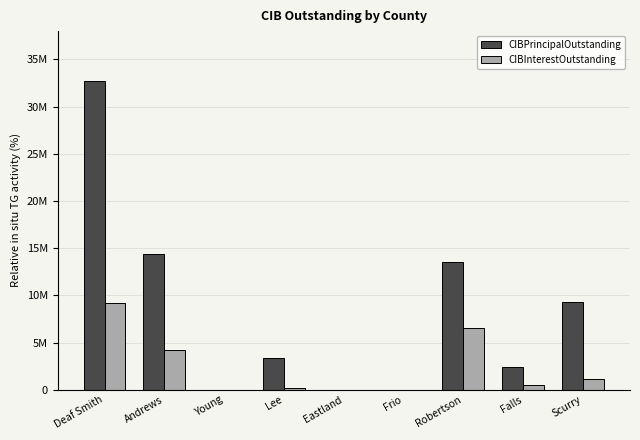

Does the chart contain stacked bars?

No